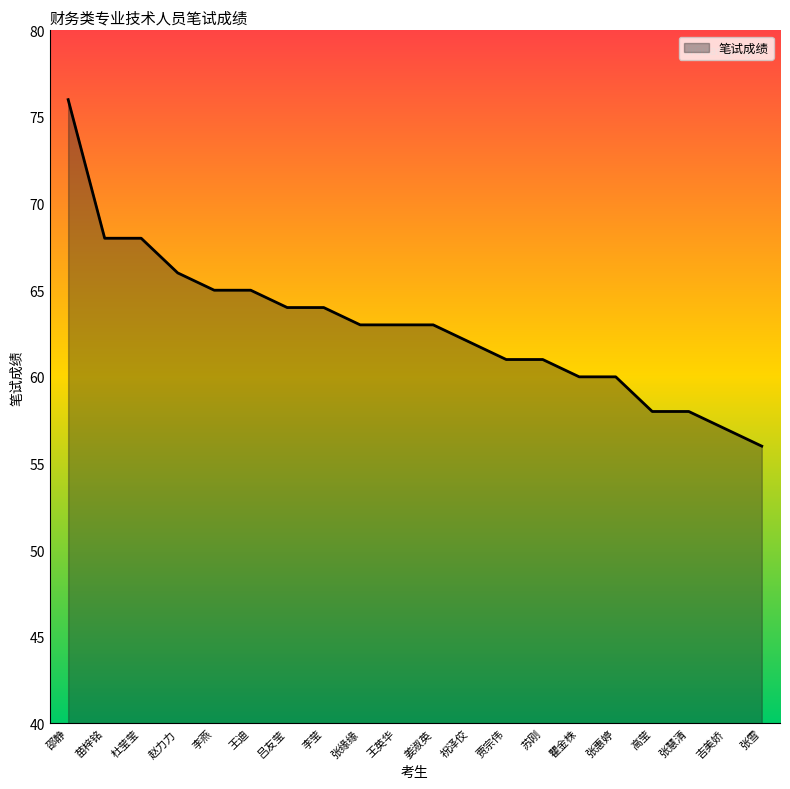

What is the difference between the maximum and minimum values?

20